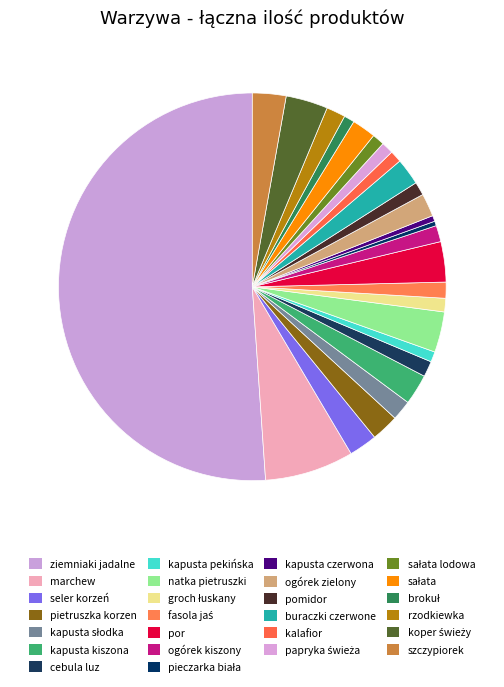

To the nearest percent, what is the average slice percentage?

4%